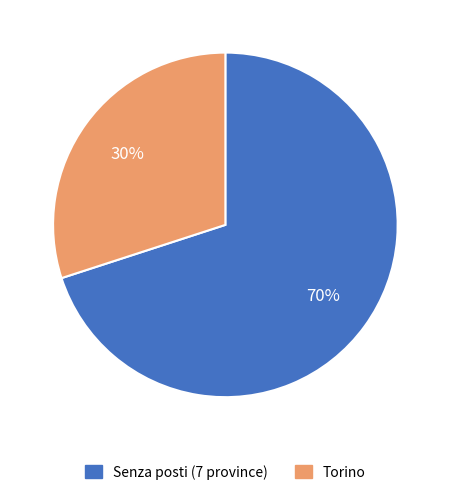

Count the number of slices in the pie.

2